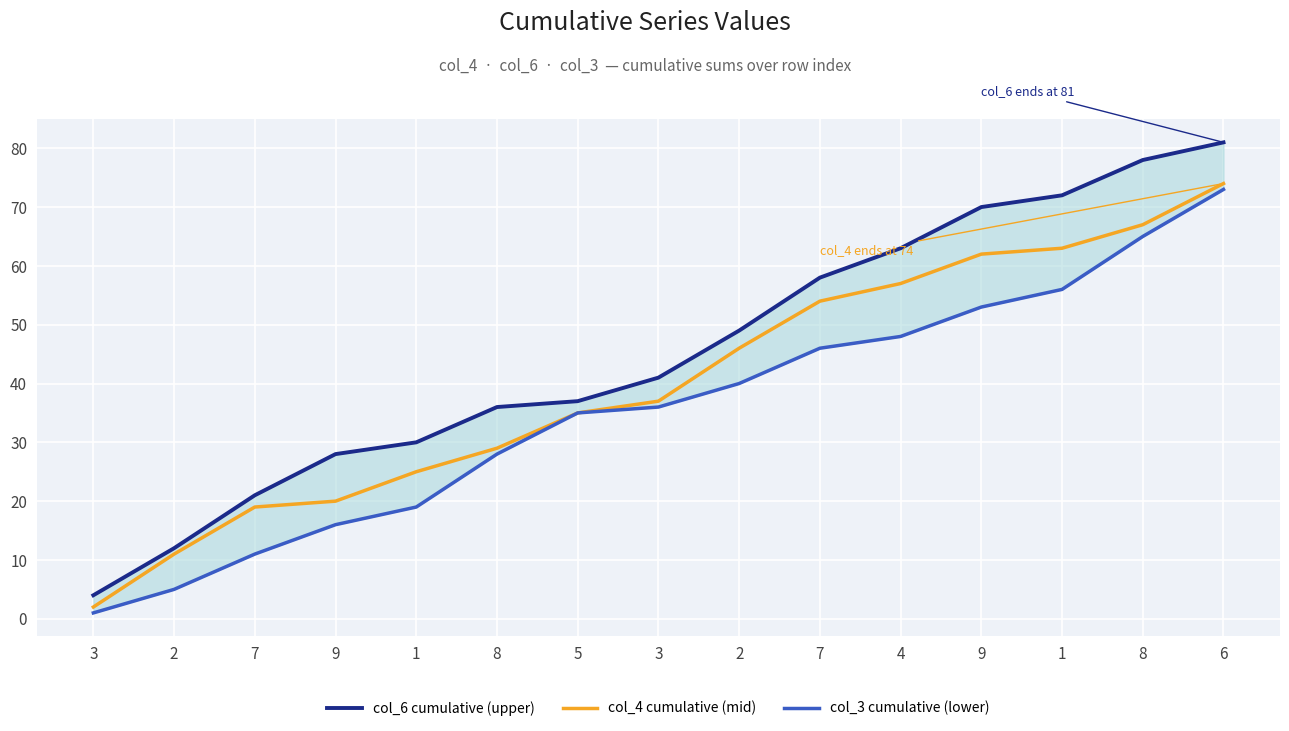

Reading left to right, transcribe all the data shown in this chart.

col_6 cumulative (upper): 4	12	21	28	30	36	37	41	49	58	63	70	72	78	81
col_4 cumulative (mid): 2	11	19	20	25	29	35	37	46	54	57	62	63	67	74
col_3 cumulative (lower): 1	5	11	16	19	28	35	36	40	46	48	53	56	65	73